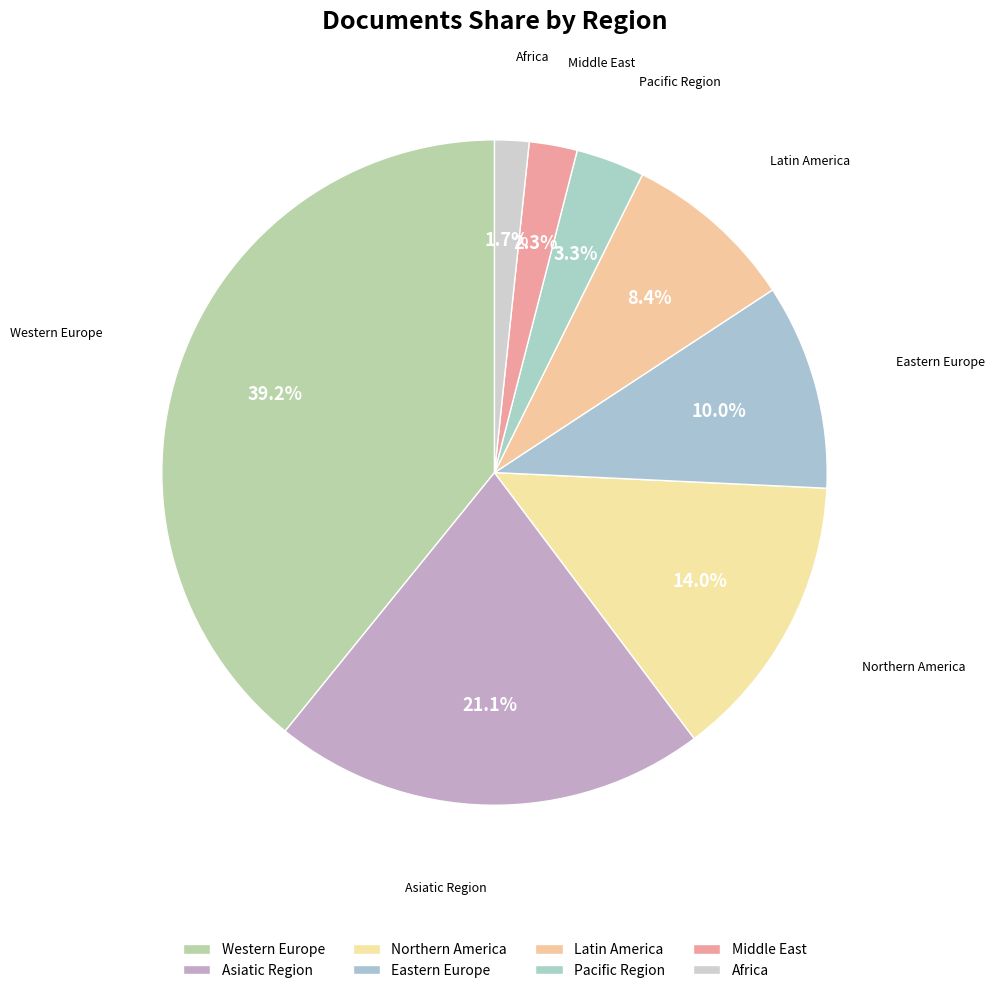

True or false: Northern America accounts for 3% of the total.

False